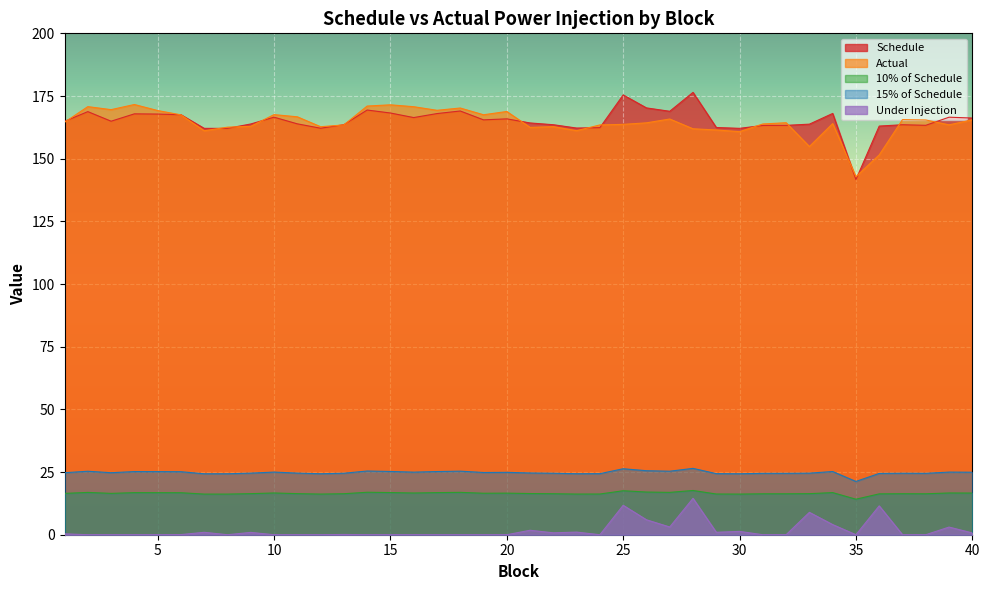

True or false: 10% of Schedule and 15% of Schedule intersect in this chart.

False